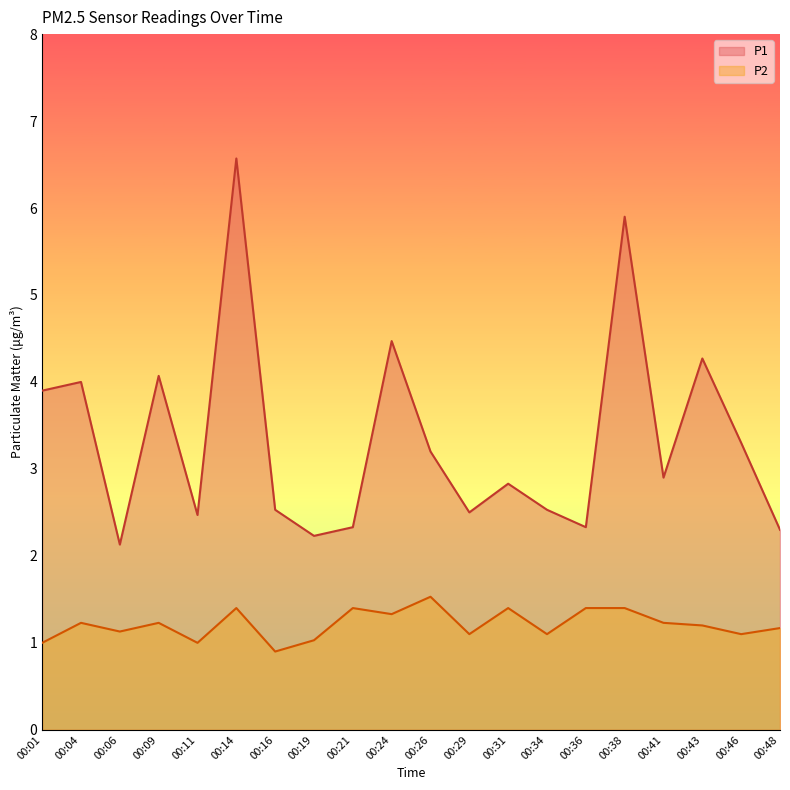

How many interior local valleys does the P2 series have?

7